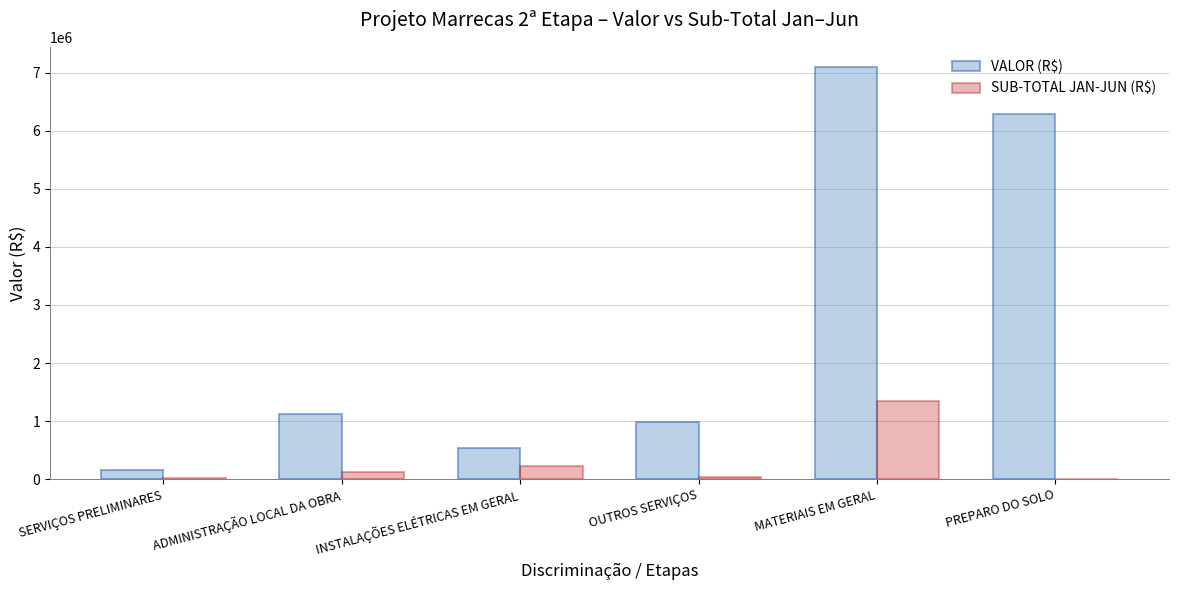

The SUB-TOTAL JAN-JUN (R$) series shows 1340415.7 at MATERIAIS EM GERAL. True or false?

True